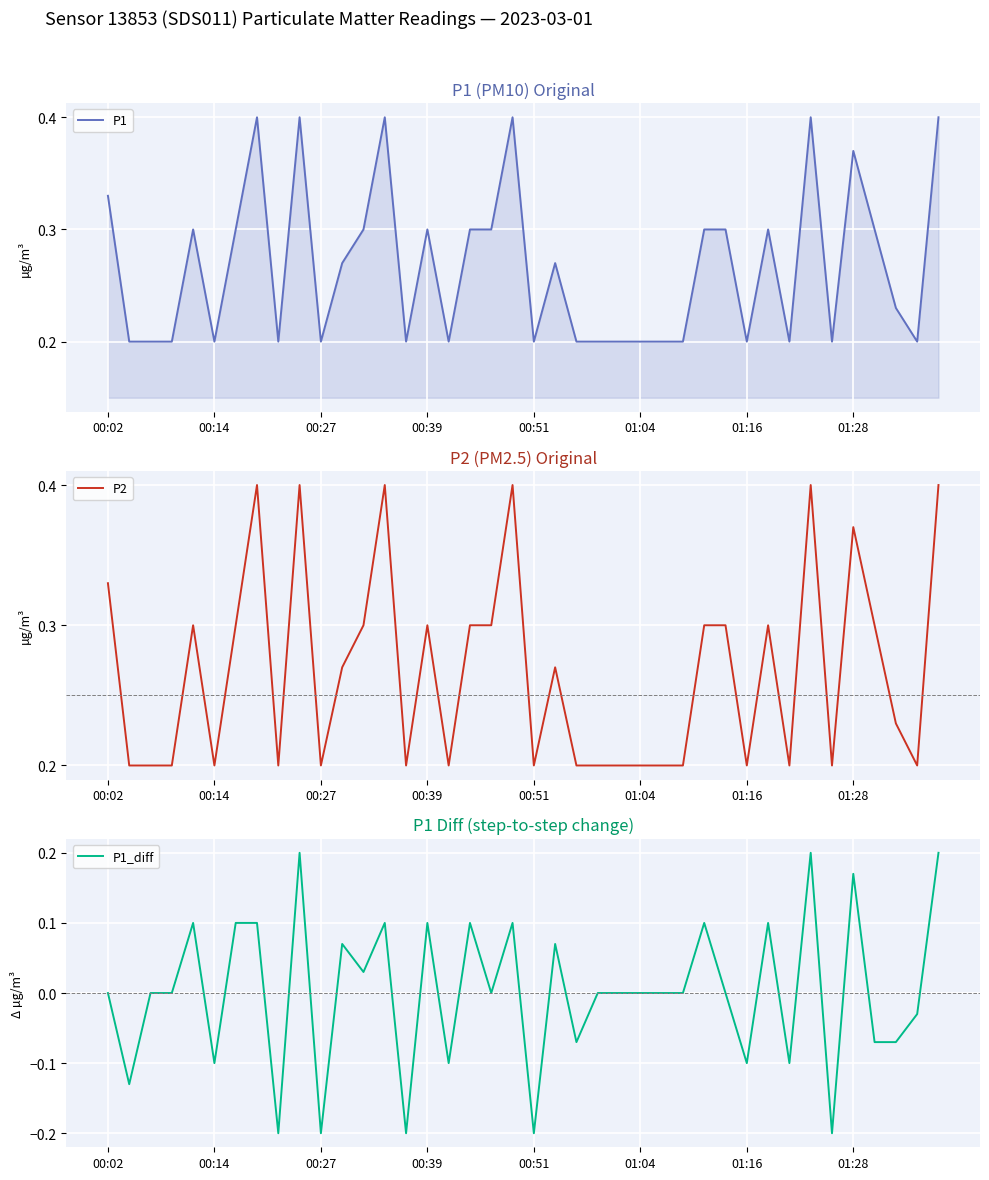

What value does the P1 series have at 00:27?

0.2